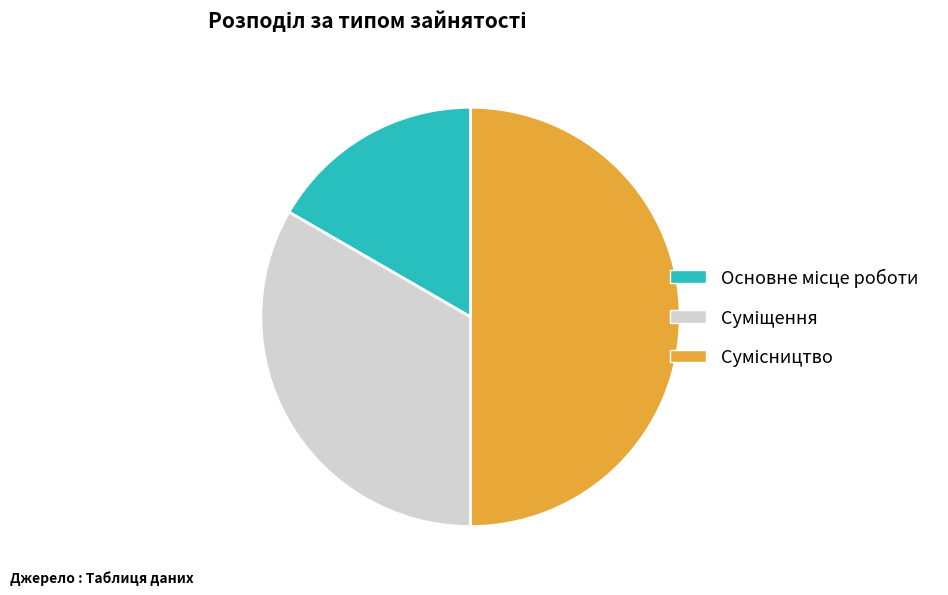

Is there any slice that represents more than half of the pie?

No